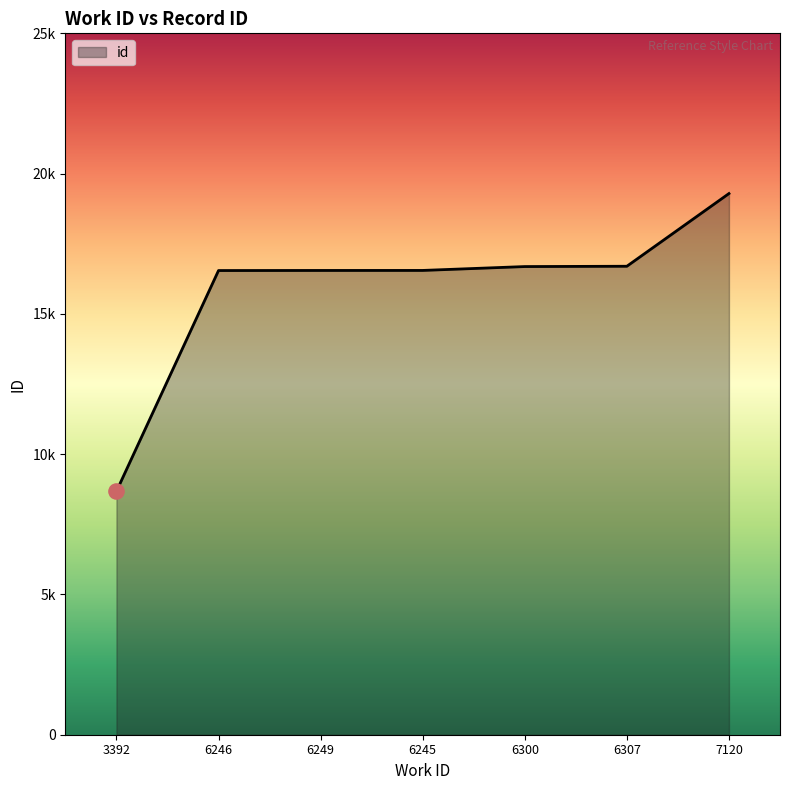

What is the change in value from 6300 to 6307?

+11